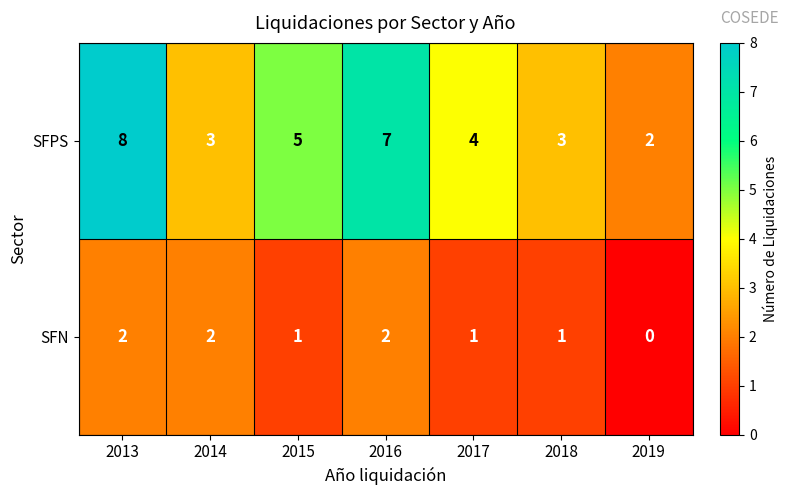

What is the difference between the highest and lowest values at 2019?

2